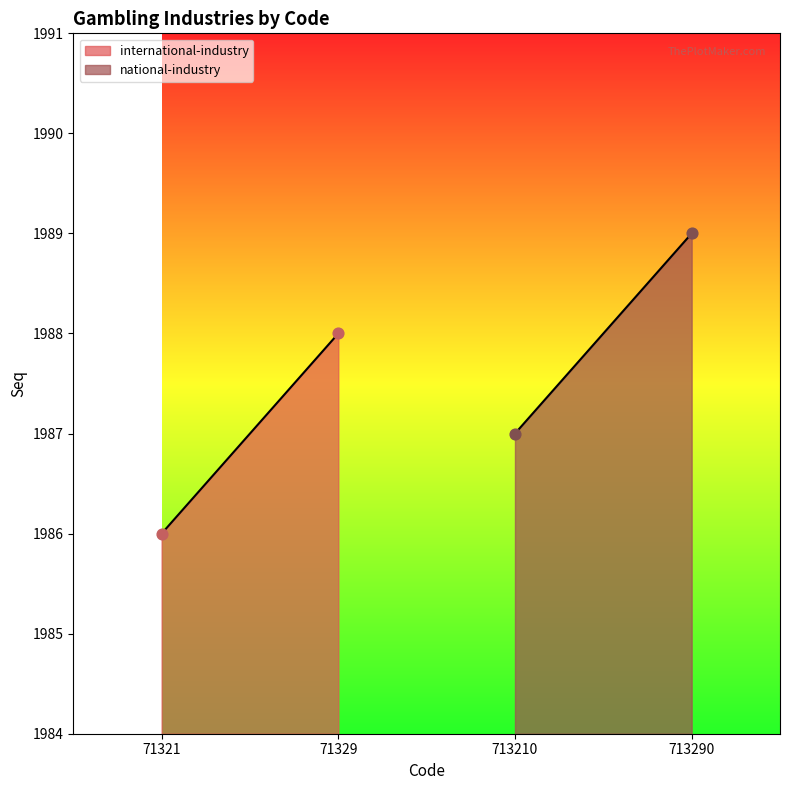

Which series contains the highest Y value?

national-industry